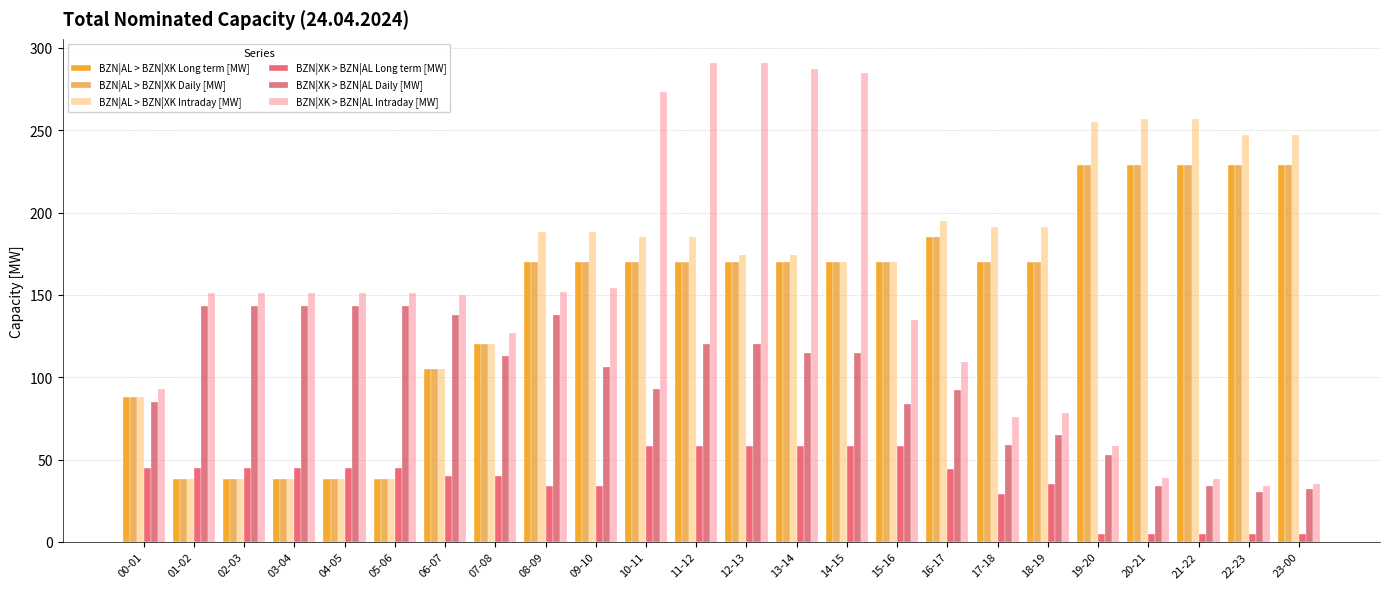

How many data points does each series have?

24